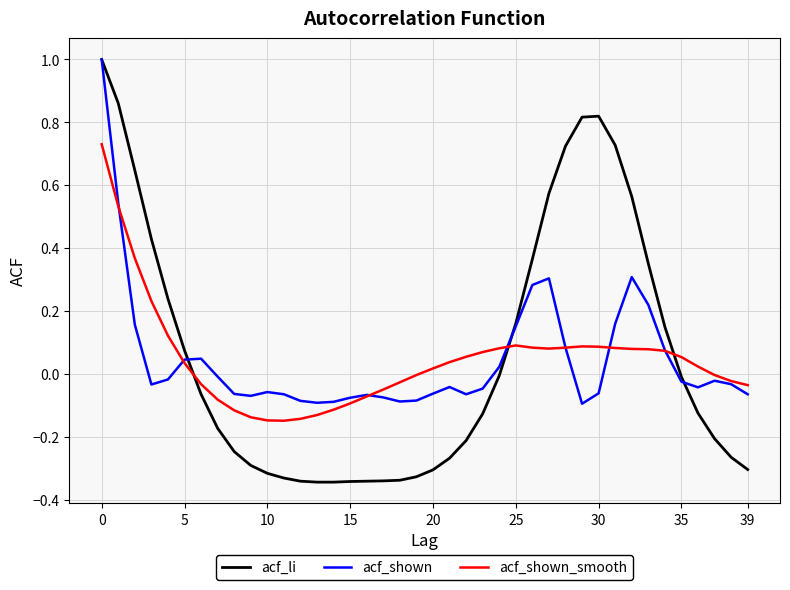

What is the greatest value displayed?

1.0